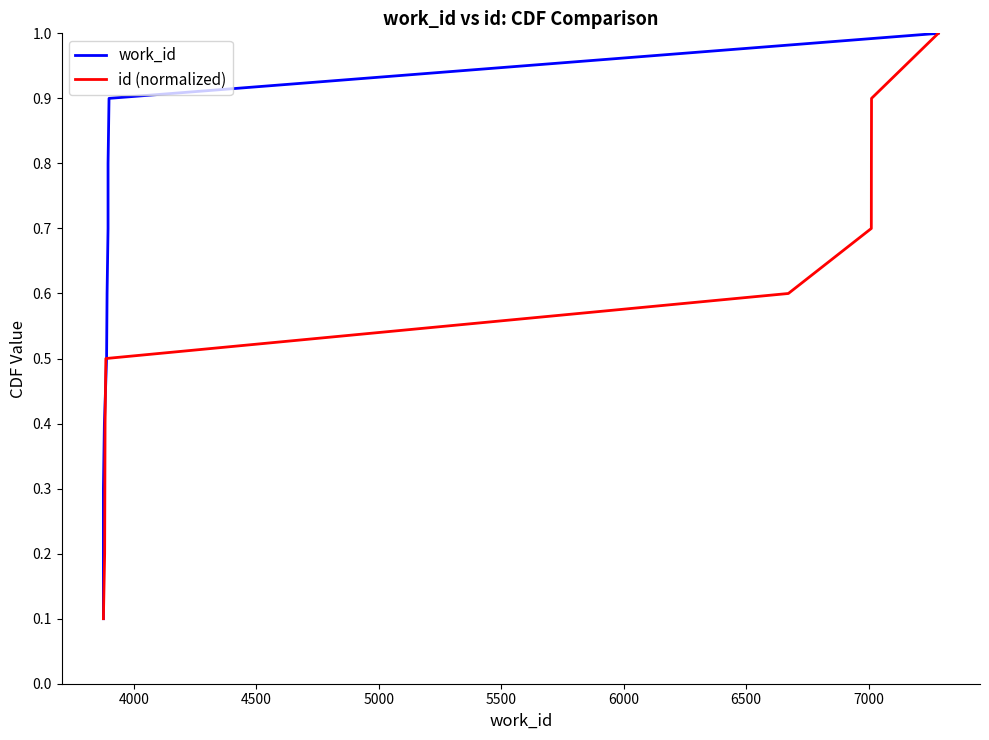

What is the minimum value shown in the chart?

0.1